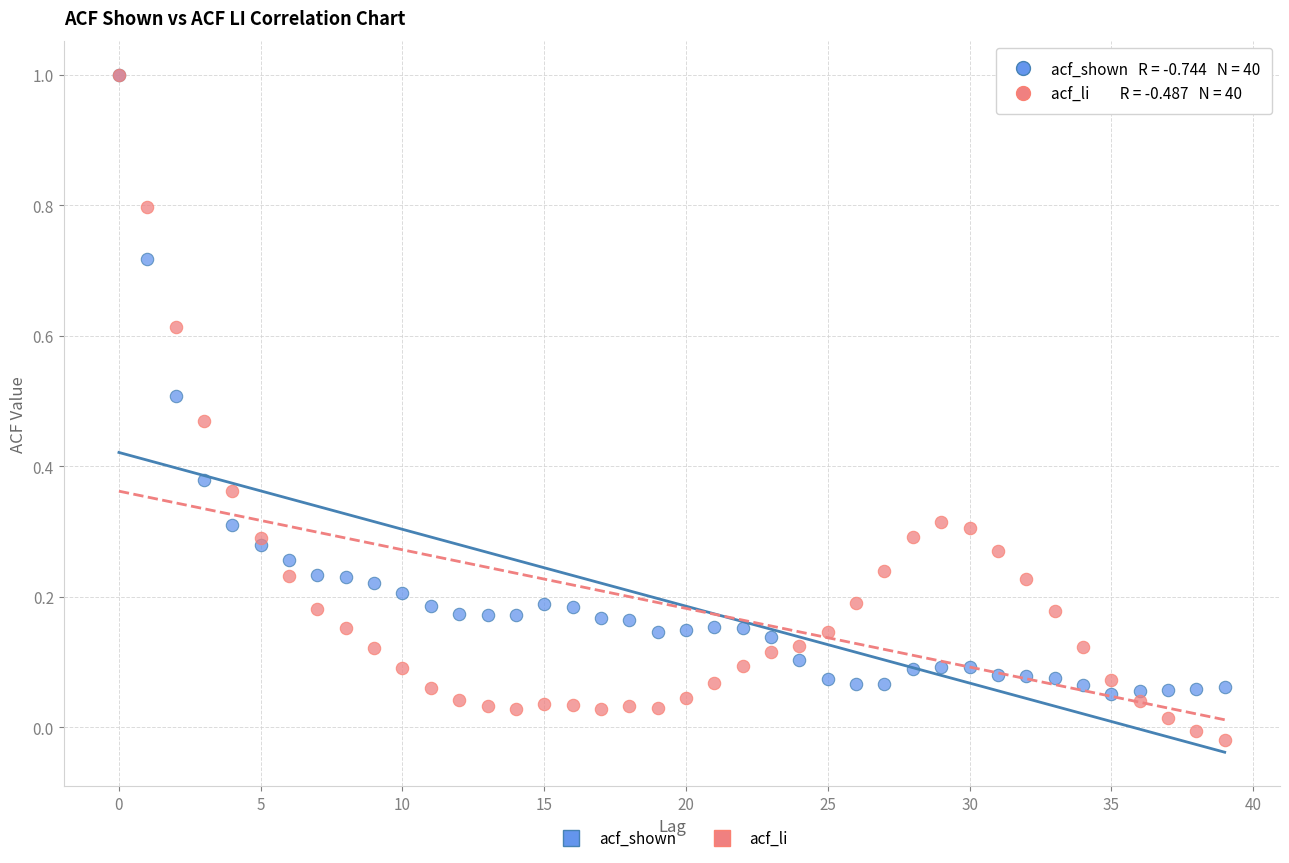

What are all the series names shown in the legend?

acf_shown, acf_li